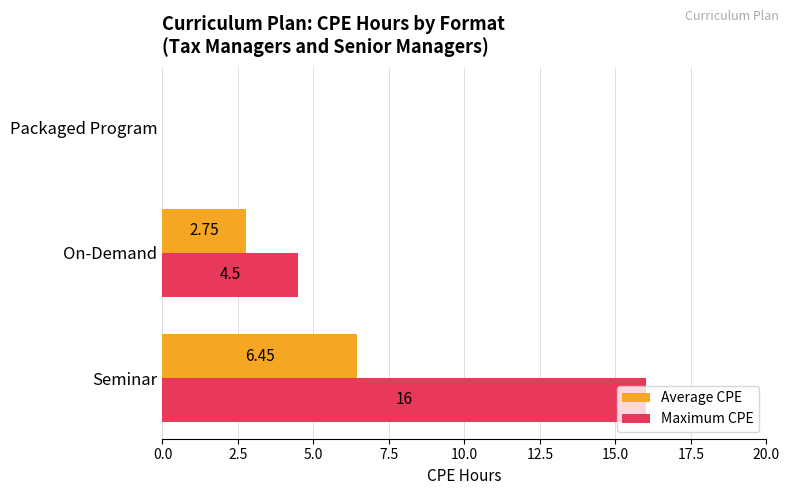

Which series has the widest spread of values?

Maximum CPE